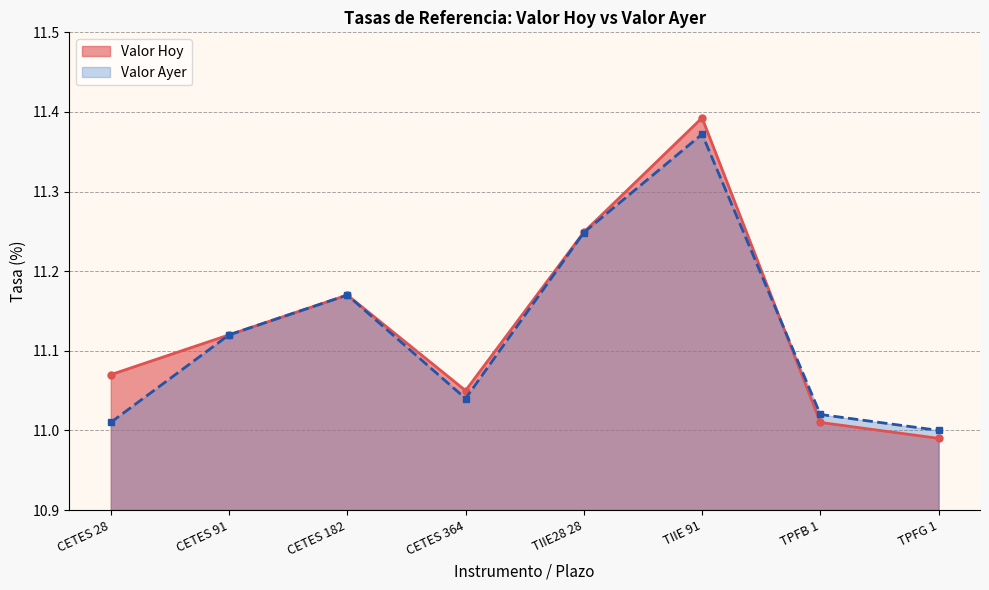

At CETES 91, list the series in order from smallest to largest.

Valor Hoy, Valor Ayer